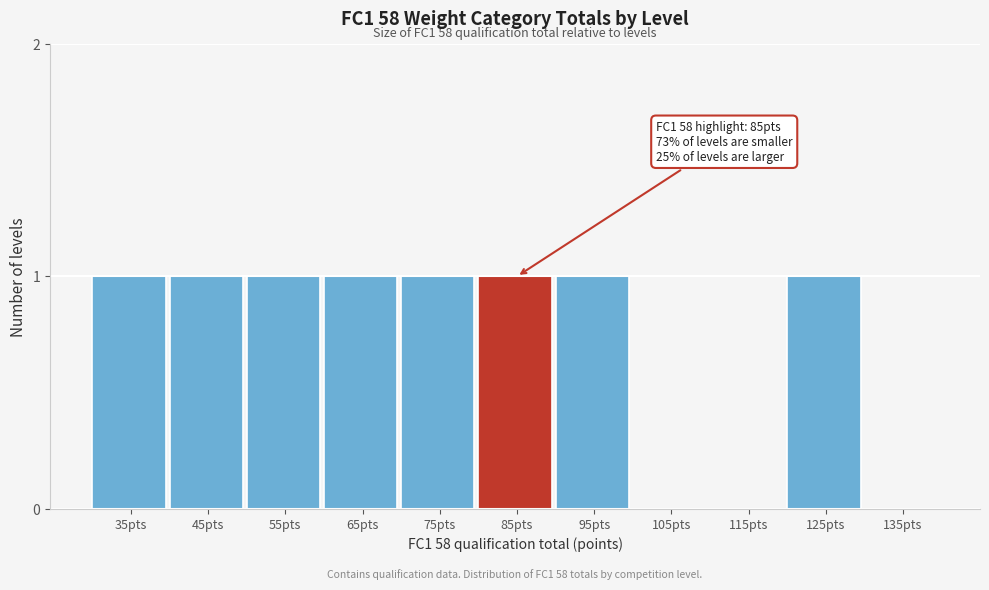

Reading left to right, transcribe all the data shown in this chart.

35pts=1	45pts=1	55pts=1	65pts=1	75pts=1	85pts=1	95pts=1	105pts=0	115pts=0	125pts=1	135pts=0